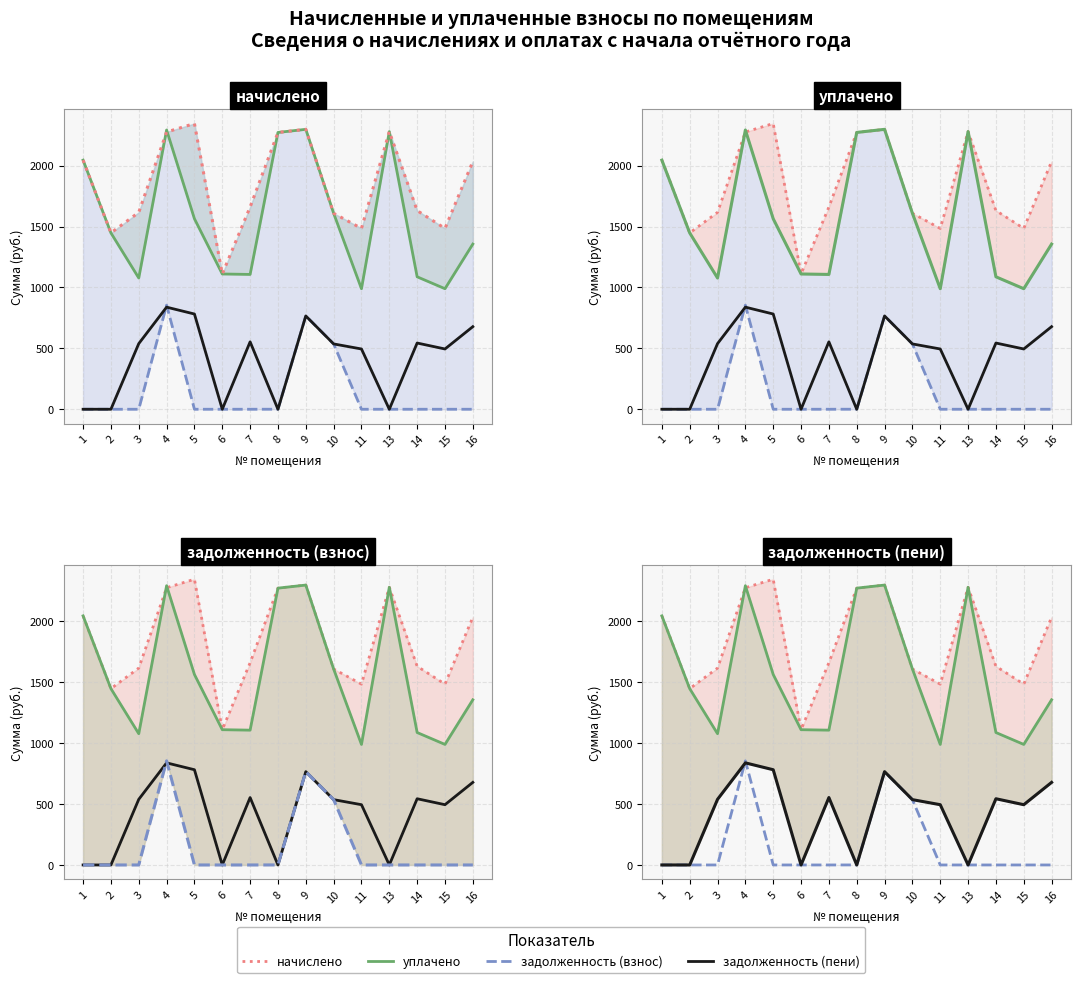

Rank the series by their maximum value, from highest to lowest.

начислено, уплачено, задолженность (взнос), задолженность (пени)